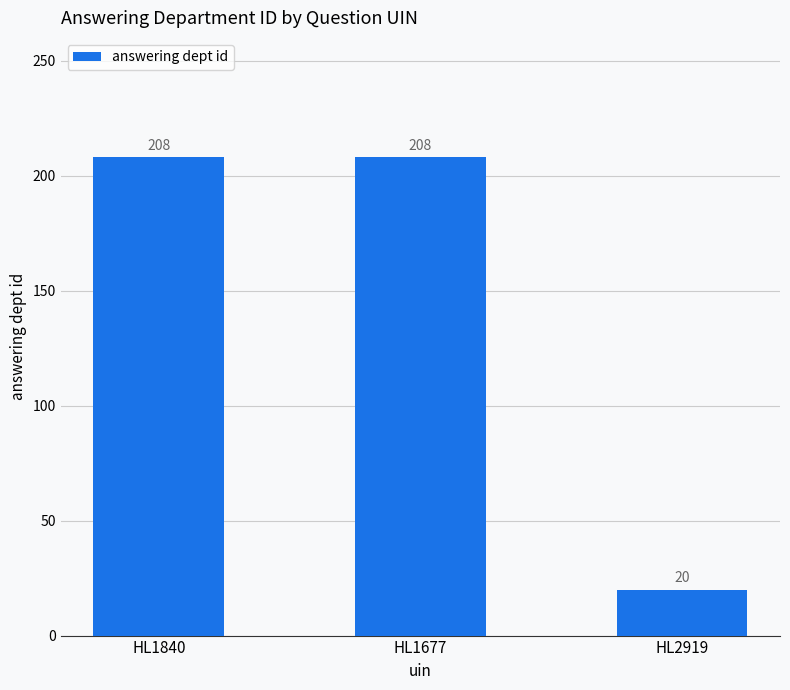

Does the chart contain any negative values?

No